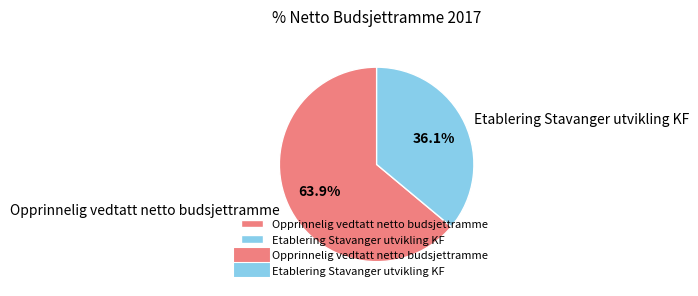

Do Opprinnelig vedtatt netto budsjettramme and Etablering Stavanger utvikling KF together represent more than half of the pie?

Yes